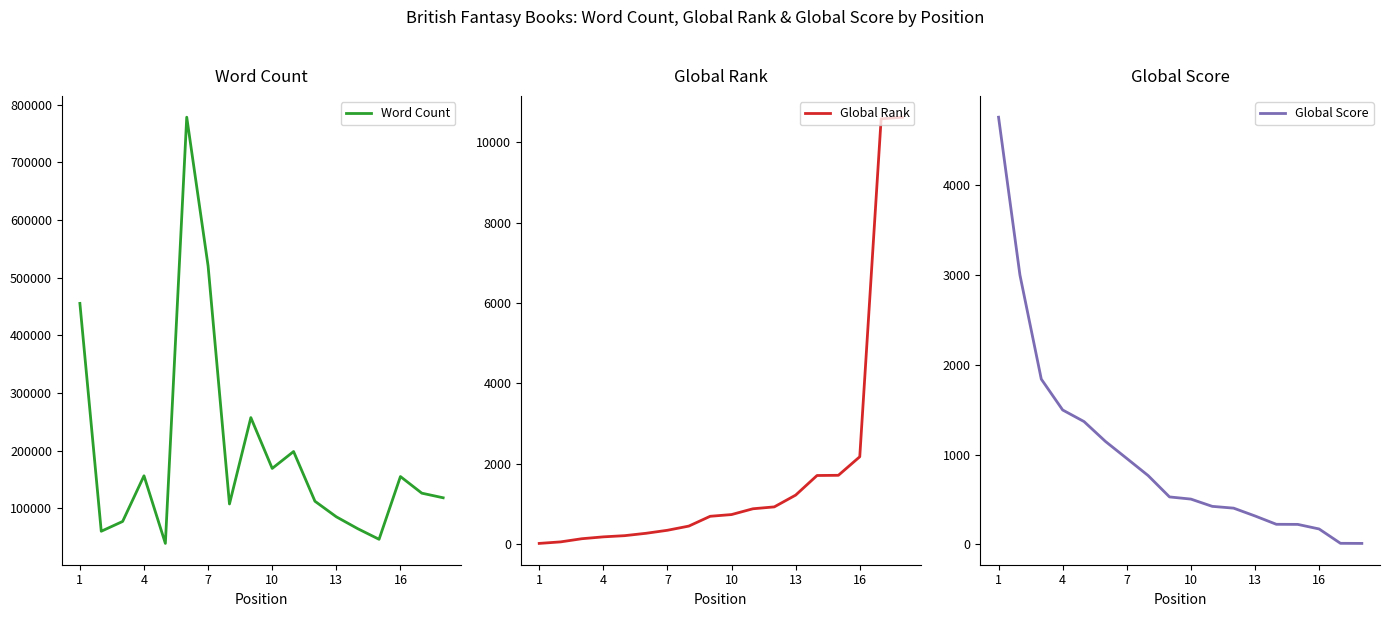

What are all the series names shown in the legend?

Word Count, Global Rank, Global Score